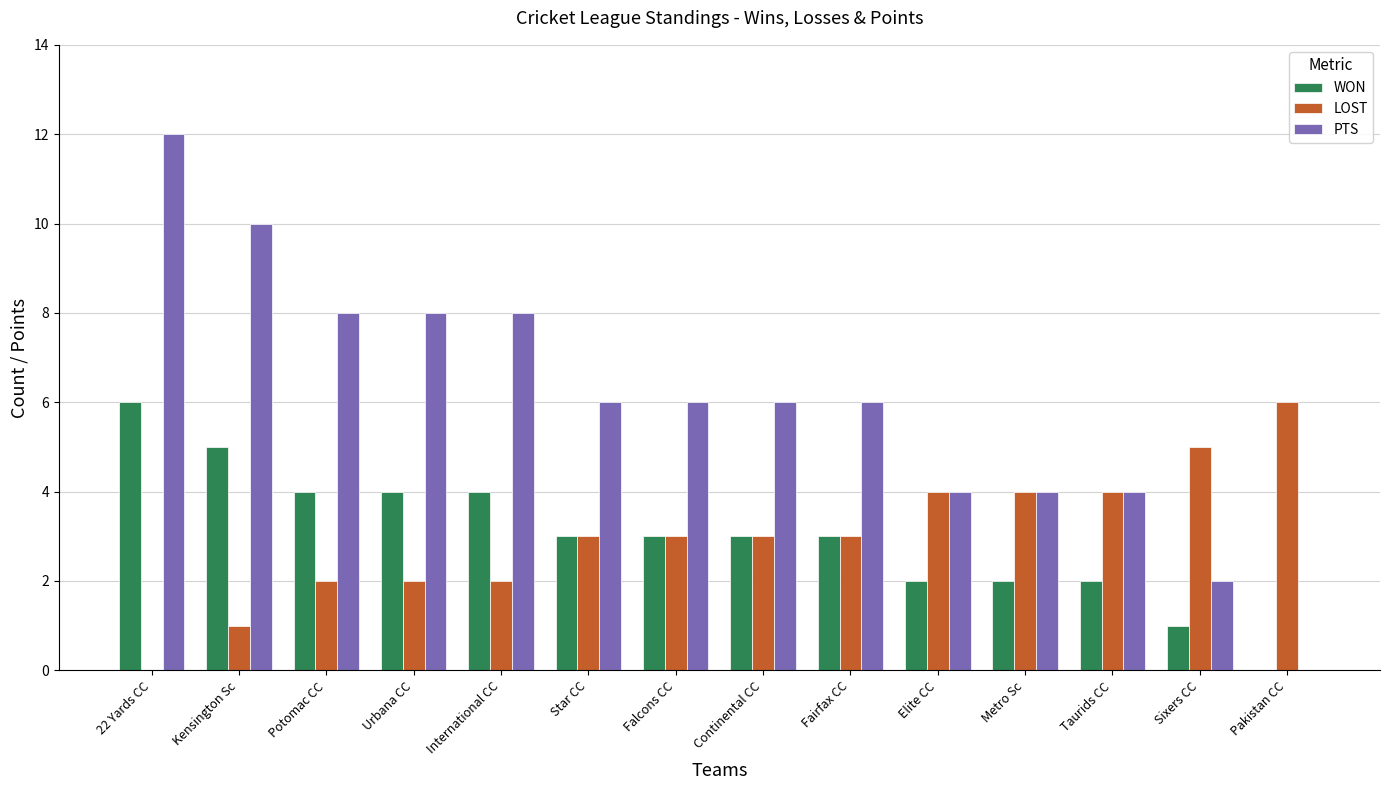

How many values in WON are above zero?

13